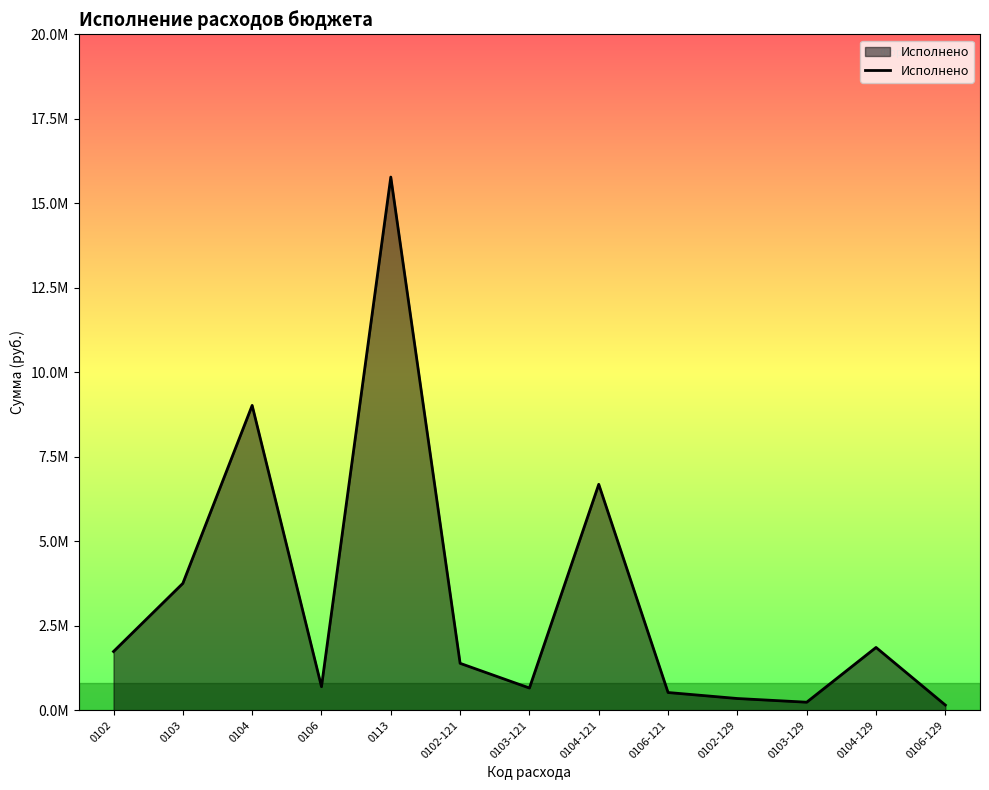

What is the change in value from 0103 to 0103-121?

-3096272.1